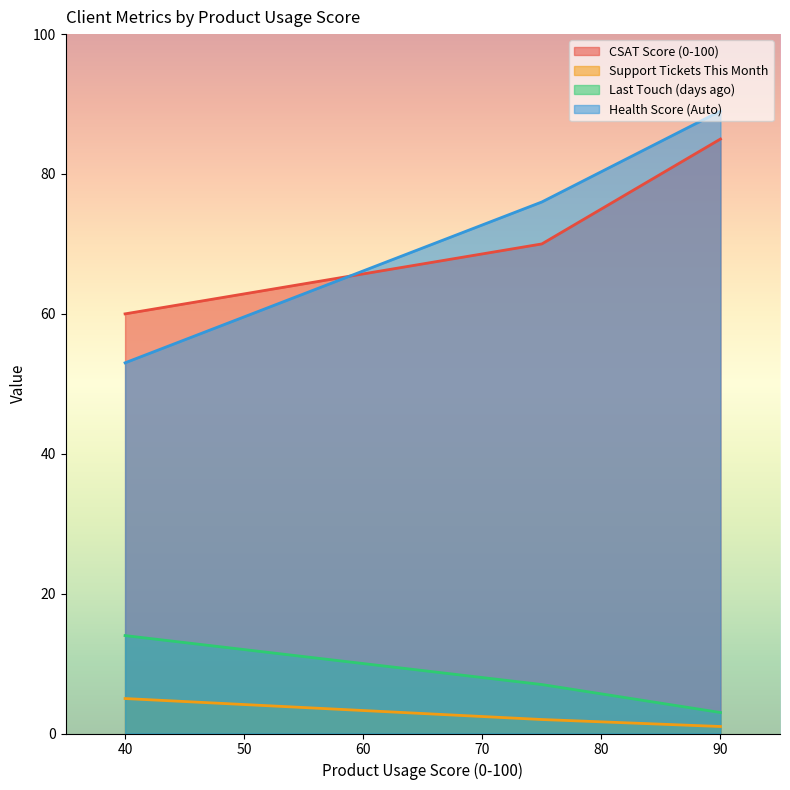

Is the value of CSAT Score (0-100) at 75 greater than the value of Health Score (Auto) at 90?

No